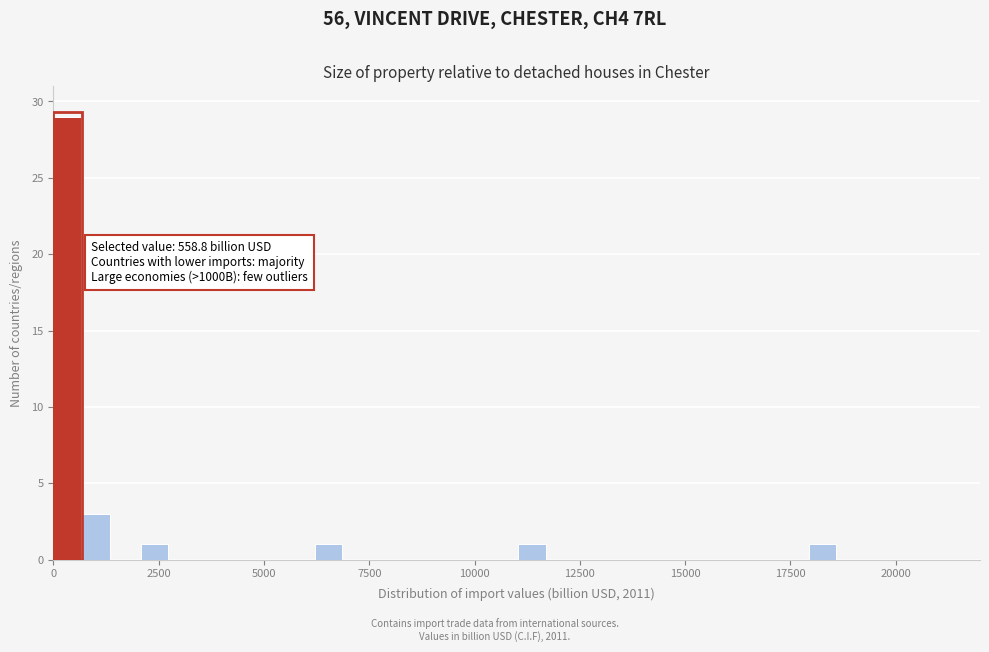

Read against the x-axis, roughly where is the centre of the tallest bar?

500